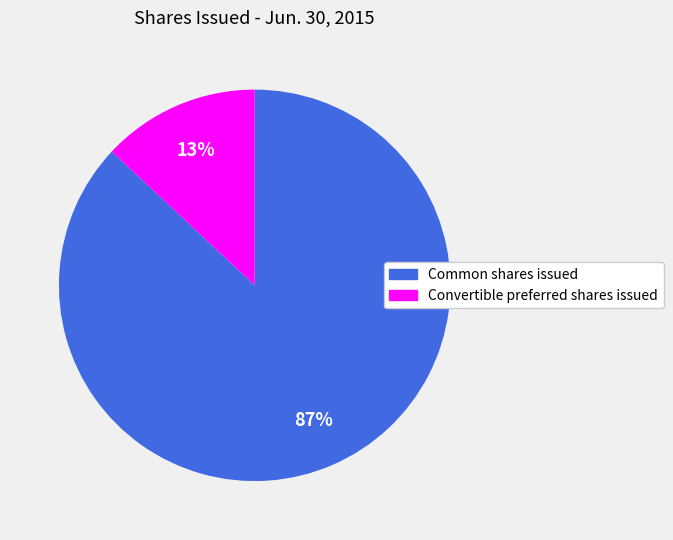

How many segments does this pie chart have?

2